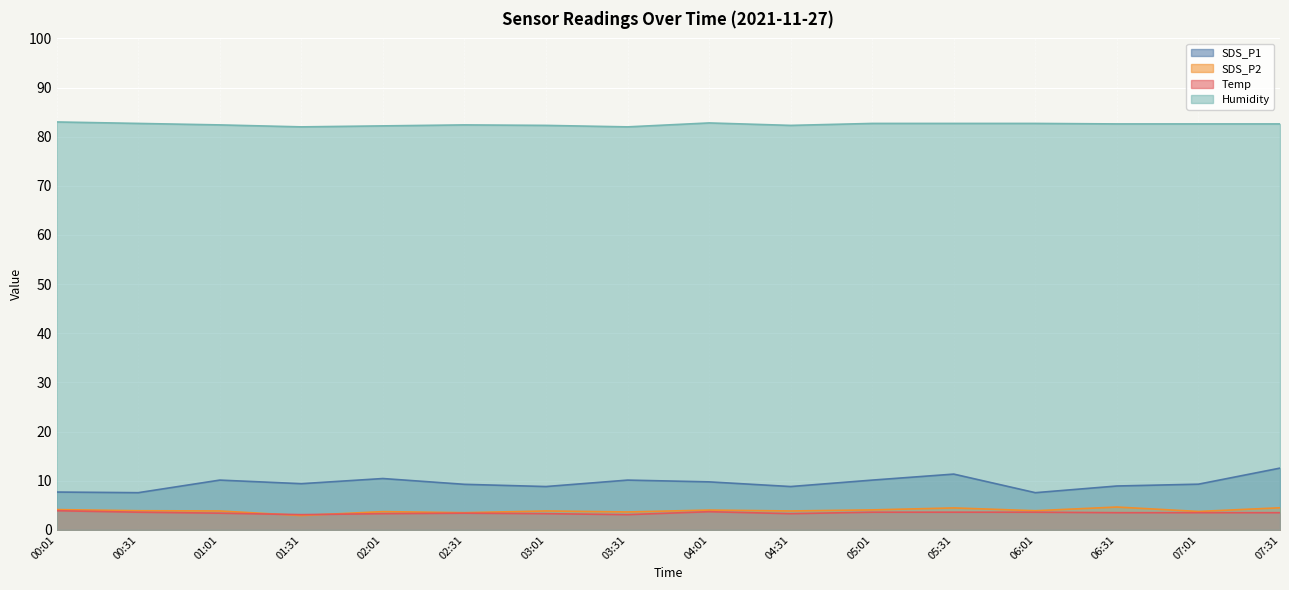

Where is SDS_P2 nearest to the value 3?

01:31